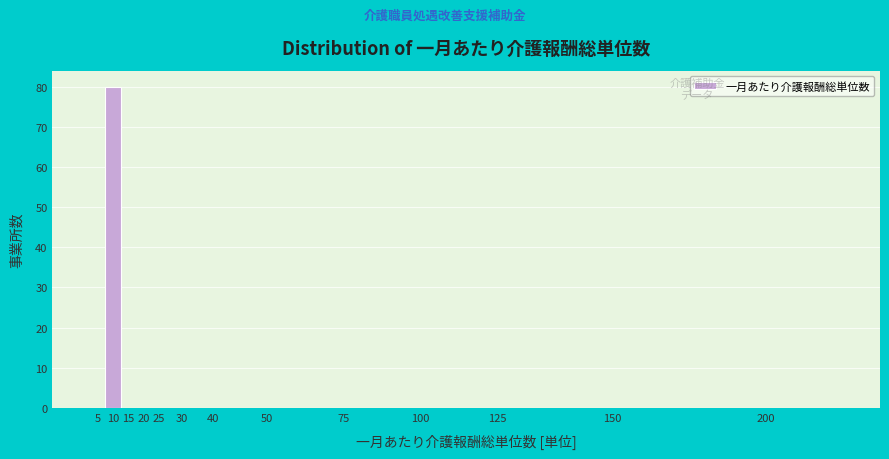

Reading left to right, transcribe all the data shown in this chart.

5=0	10=80	15=0	20=0	25=0	30=0	40=0	50=0	75=0	100=0	125=0	150=0	200=0